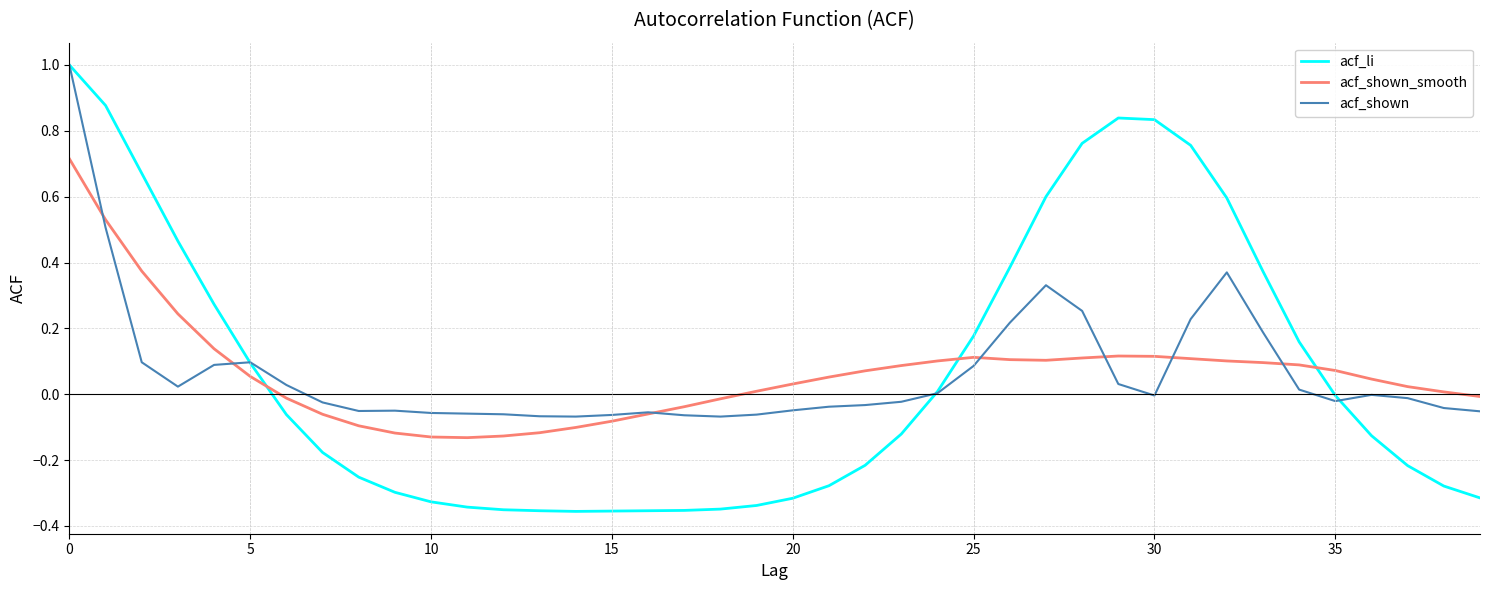

What is the maximum value for acf_shown?

1.0